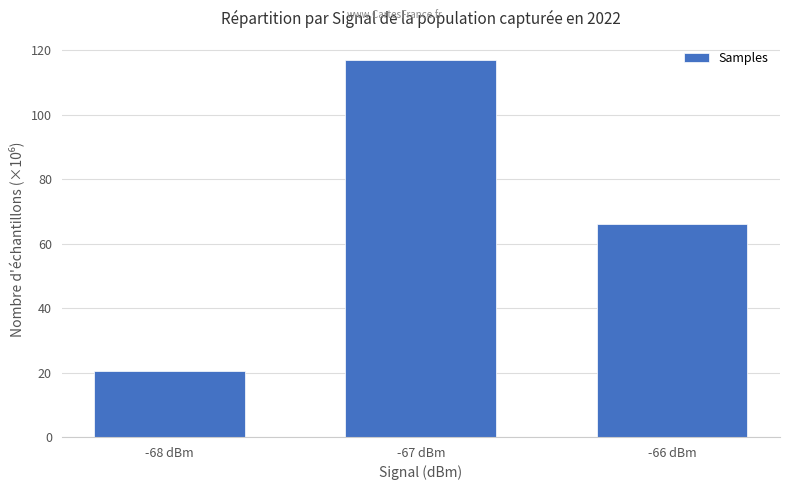

What is the difference between the maximum and second lowest values?

50.9